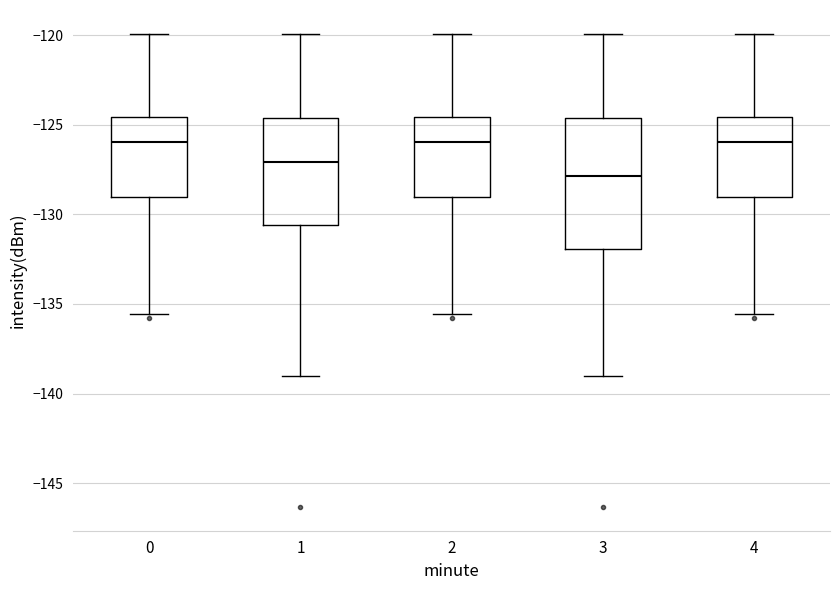

Reading left to right, transcribe this box plot: for each box, give where its median line is, the range the box spans, and where its two whiskers end, as read against the y-axis. The values are not printed on the chart, so give them approximately, as read against the axis.

0: median -126.0, box -129.0 to -124.5, whiskers -135.5 to -120.0
1: median -127.0, box -130.5 to -124.5, whiskers -139.0 to -120.0
2: median -126.0, box -129.0 to -124.5, whiskers -135.5 to -120.0
3: median -128.0, box -132.0 to -124.5, whiskers -139.0 to -120.0
4: median -126.0, box -129.0 to -124.5, whiskers -135.5 to -120.0